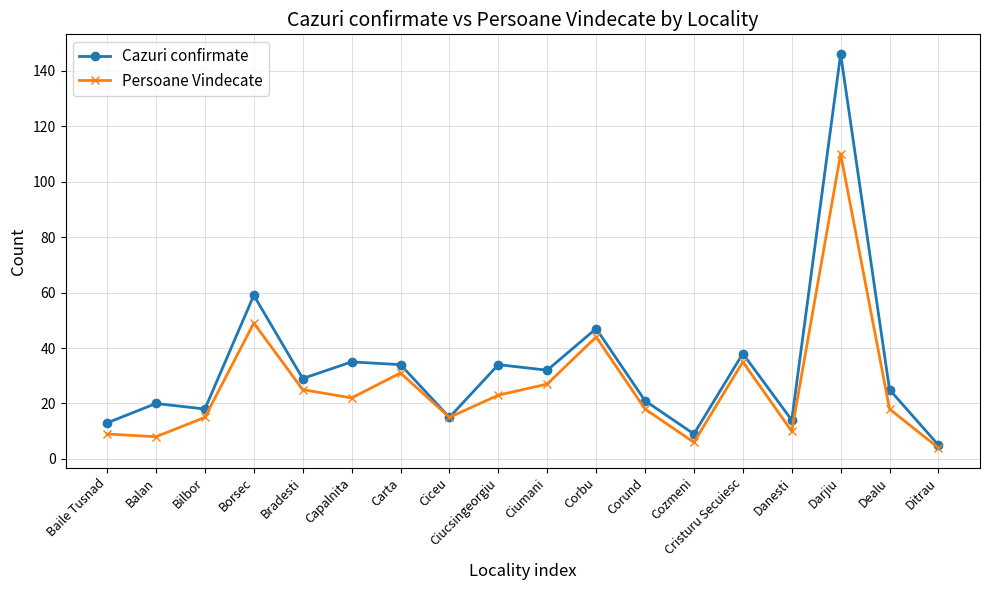

True or false: Cazuri confirmate has a value of 14 at Danesti.

True